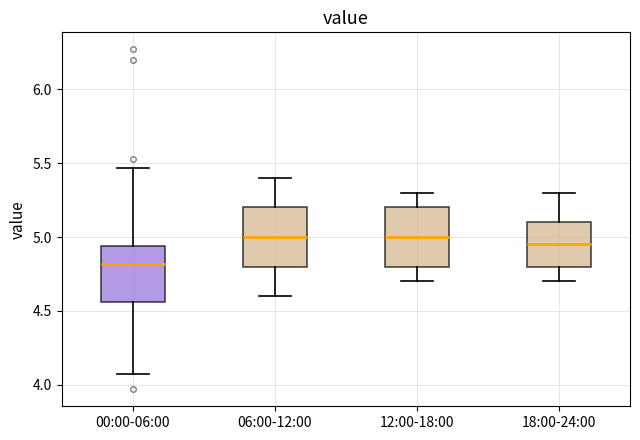

Which box's median line is the lowest?

00:00-06:00